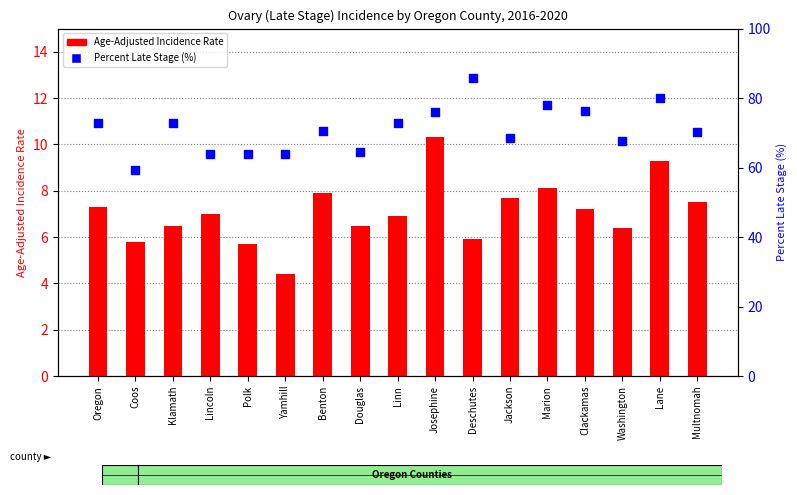

At how many categories does at least one series exceed 18?

17